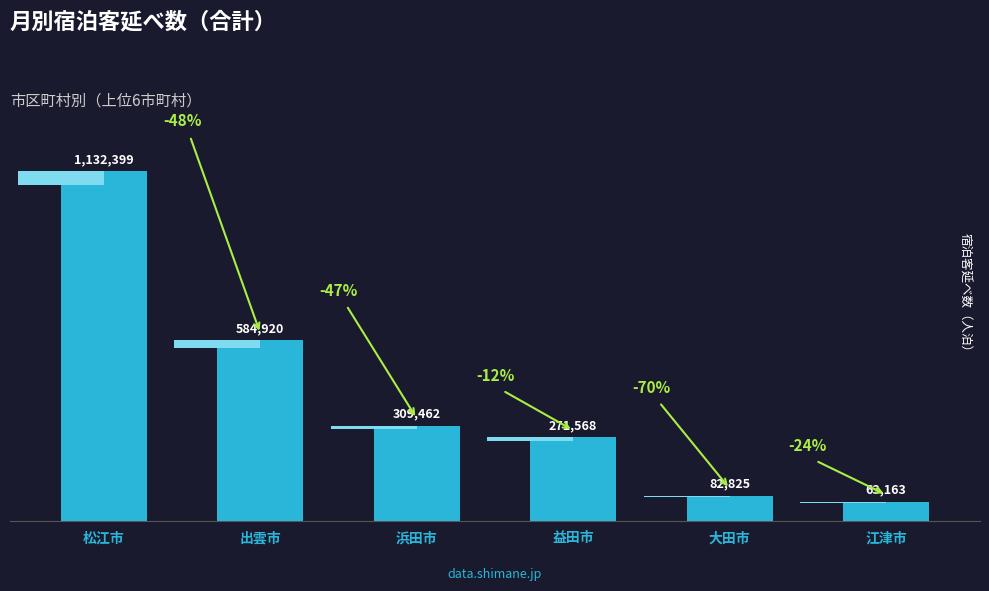

What is the difference between the maximum and minimum values?

1069236